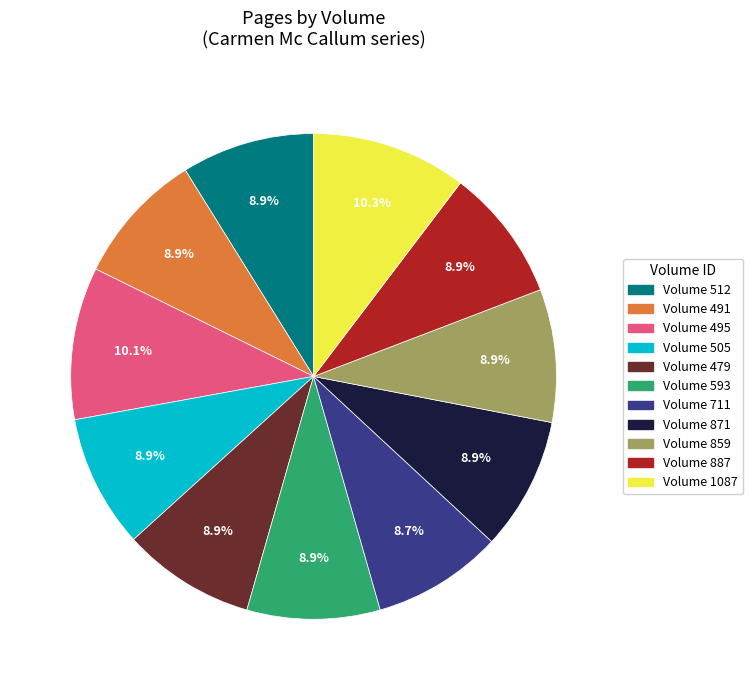

How many segments does this pie chart have?

11